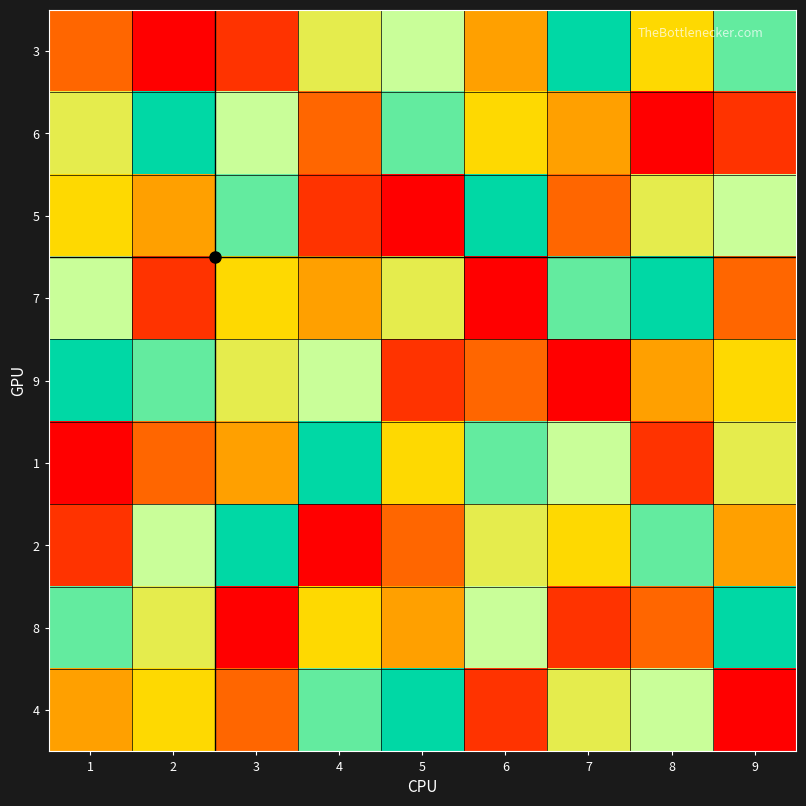

What is the smallest value displayed?

1